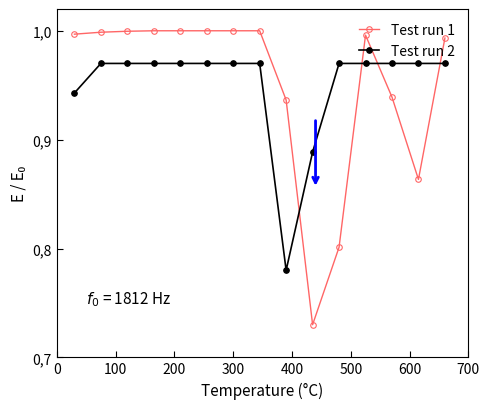

Does the chart display data point markers on the line(s)?

Yes